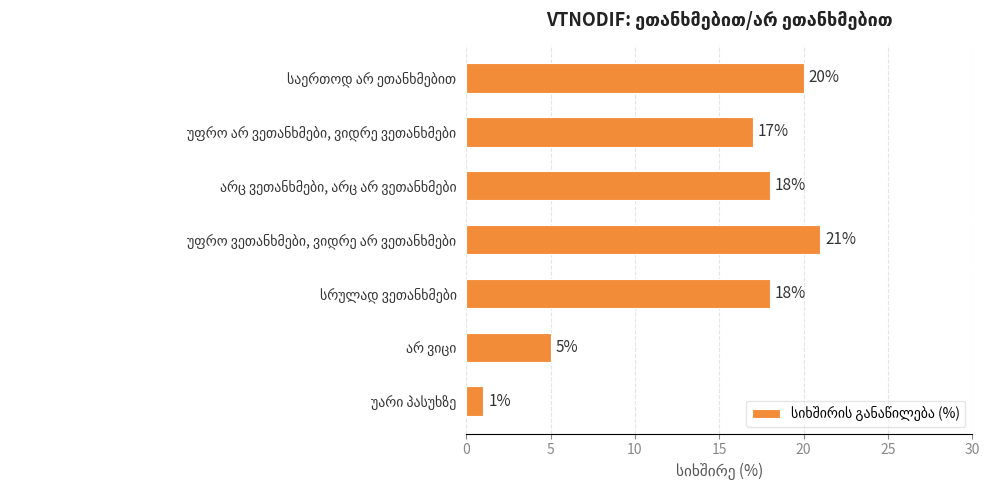

What is the value of the 4th bar from the top?

21